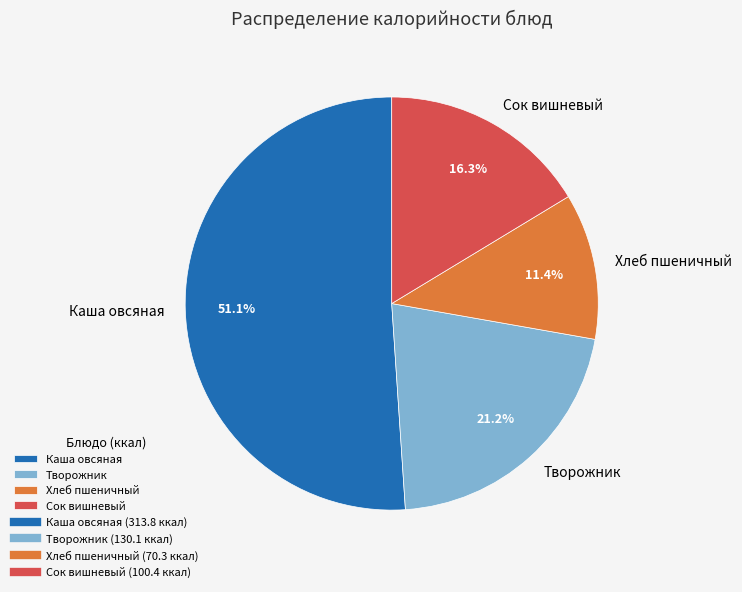

Rank the categories by value from lowest to highest.

Хлеб пшеничный, Сок вишневый, Творожник, Каша овсяная